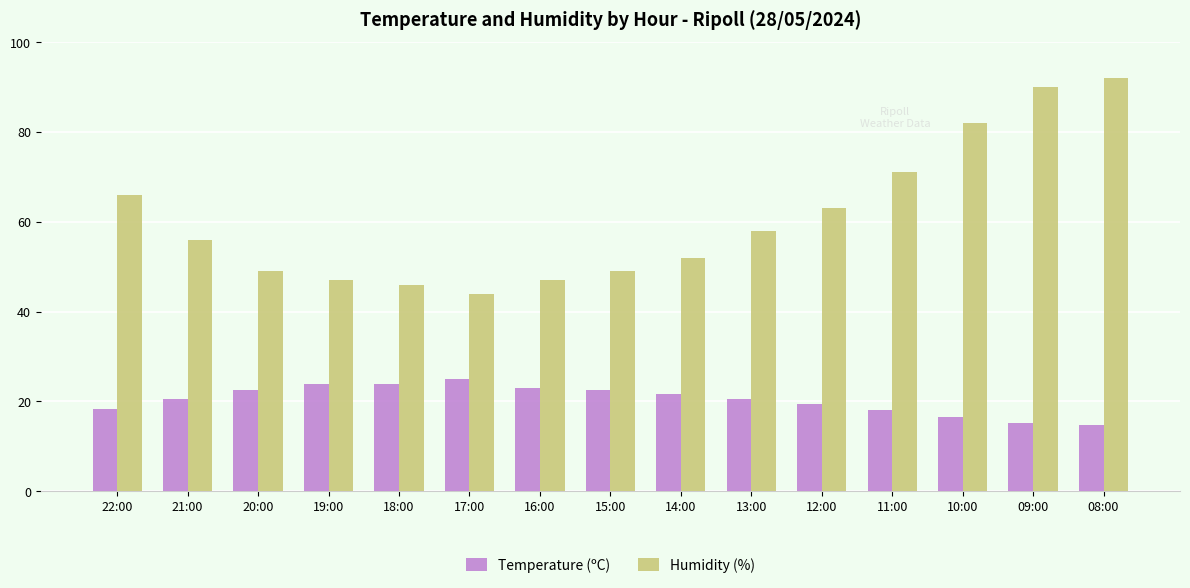

The value of Temperature (ºC) at 10:00 is 24.7. True or false?

False